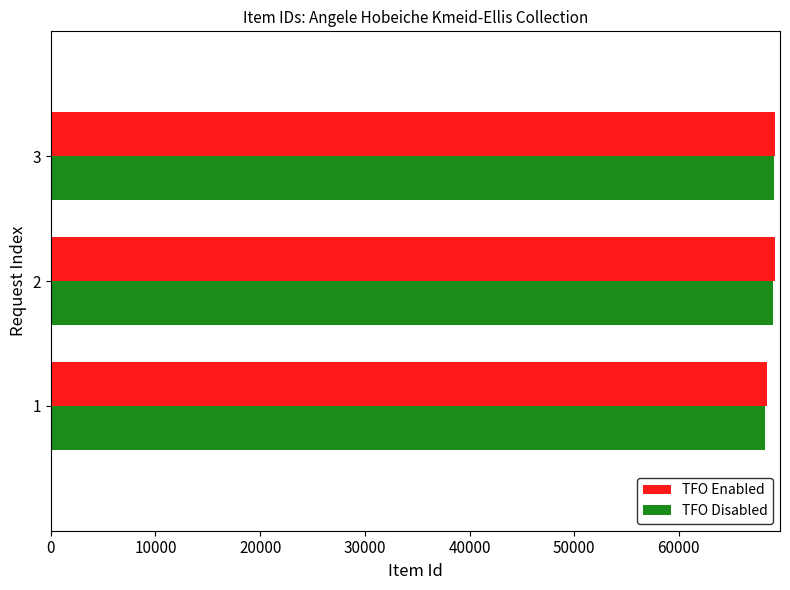

What is the sum of all TFO Disabled values?

206268